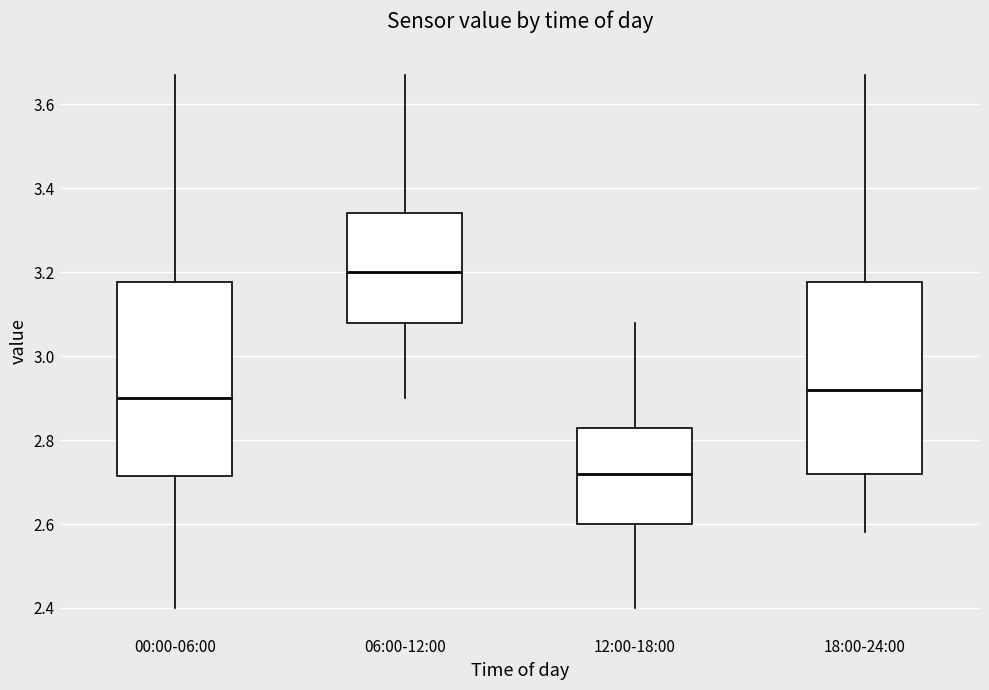

Reading left to right, transcribe this box plot: for each box, give where its median line is, the range the box spans, and where its two whiskers end, as read against the y-axis. The values are not printed on the chart, so give them approximately, as read against the axis.

00:00-06:00: median 2.90, box 2.72 to 3.18, whiskers 2.40 to 3.68
06:00-12:00: median 3.20, box 3.08 to 3.34, whiskers 2.90 to 3.68
12:00-18:00: median 2.72, box 2.60 to 2.84, whiskers 2.40 to 3.08
18:00-24:00: median 2.92, box 2.72 to 3.18, whiskers 2.58 to 3.68